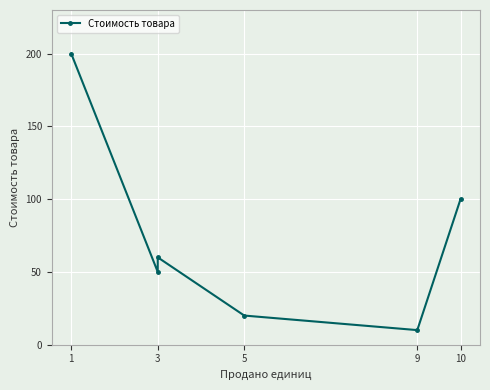

What is the difference between the second highest and second lowest values?

80